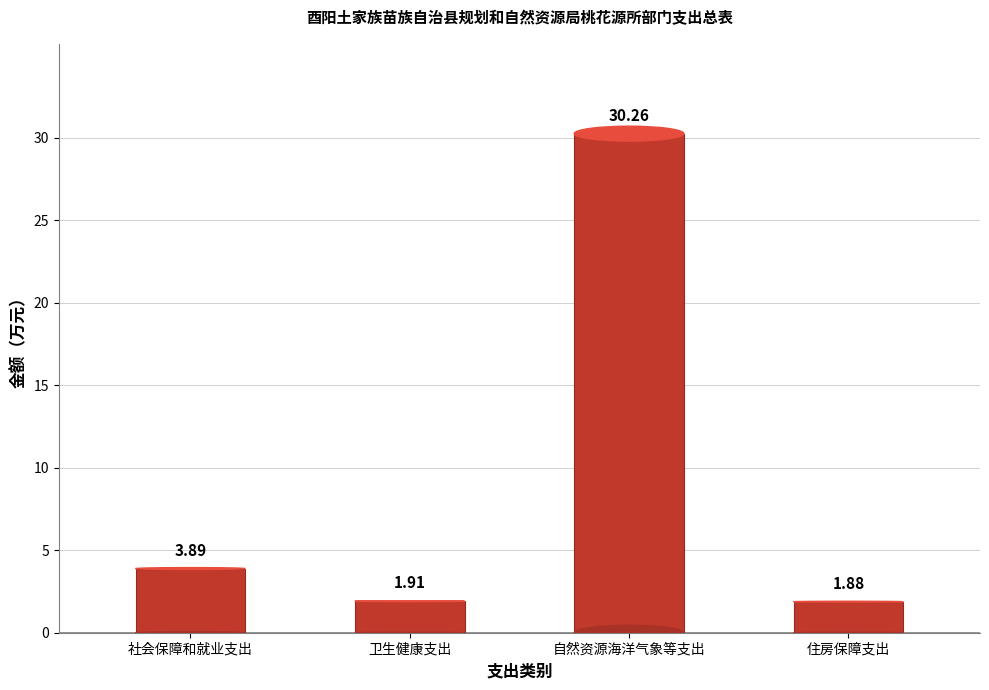

Is it true that the value at 社会保障和就业支出 is 2.3?

False